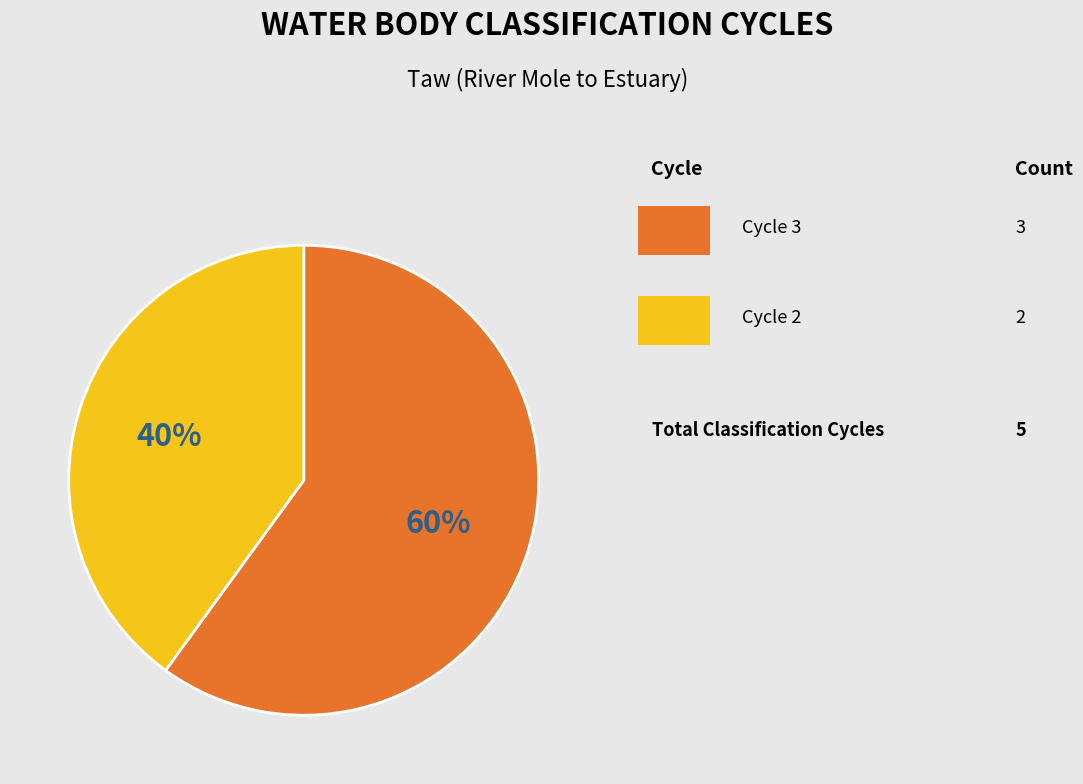

Is there any slice that represents more than half of the pie?

Yes